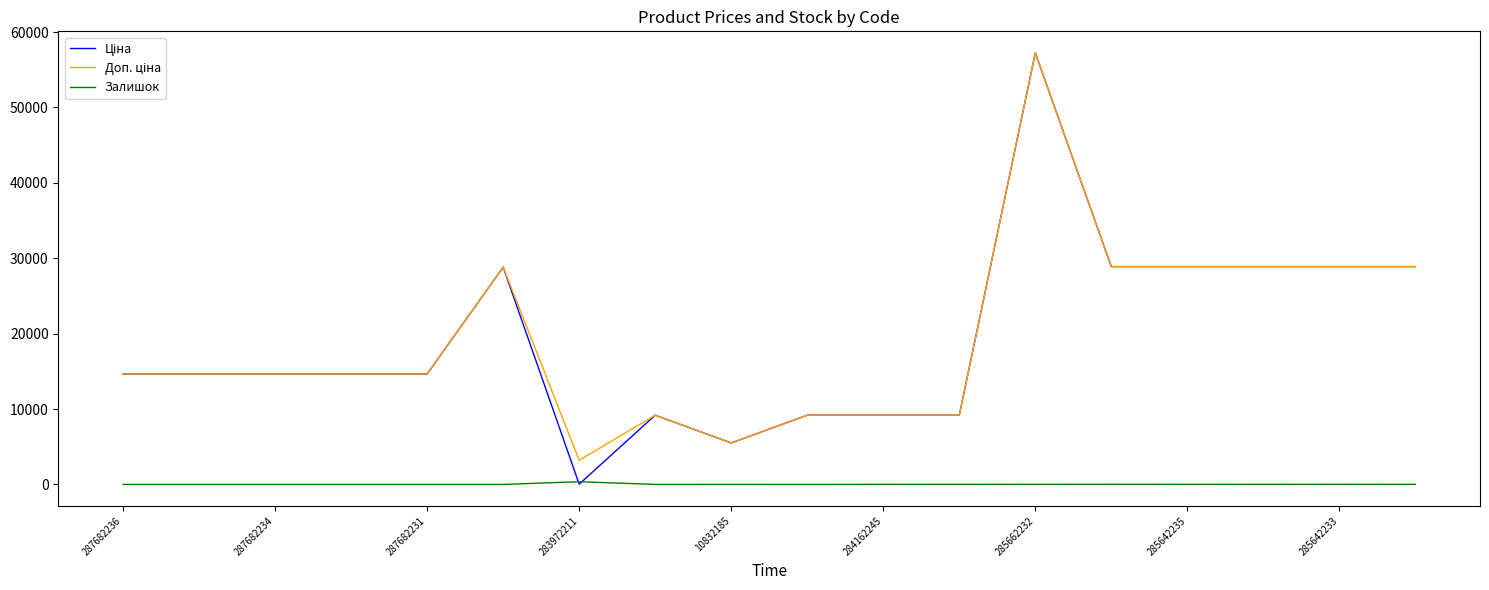

What is the maximum value shown in the chart?

57235.5